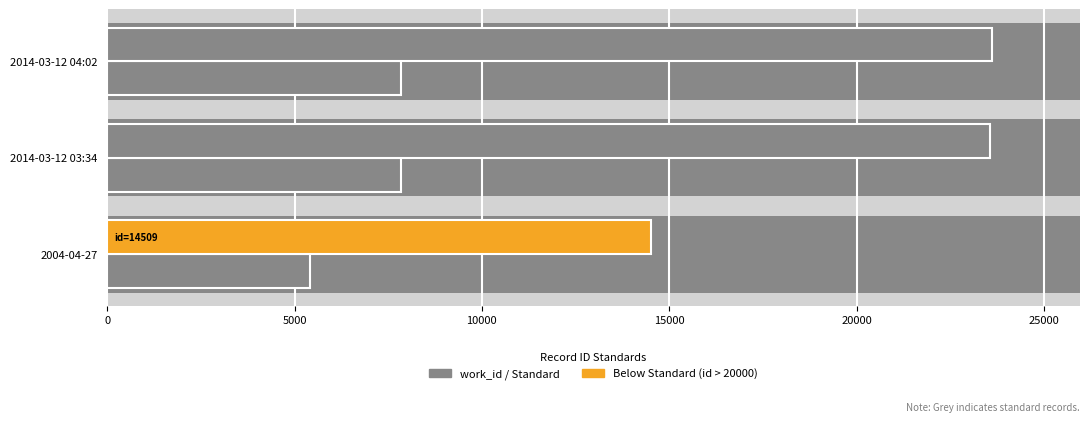

How many groups of bars are there?

3